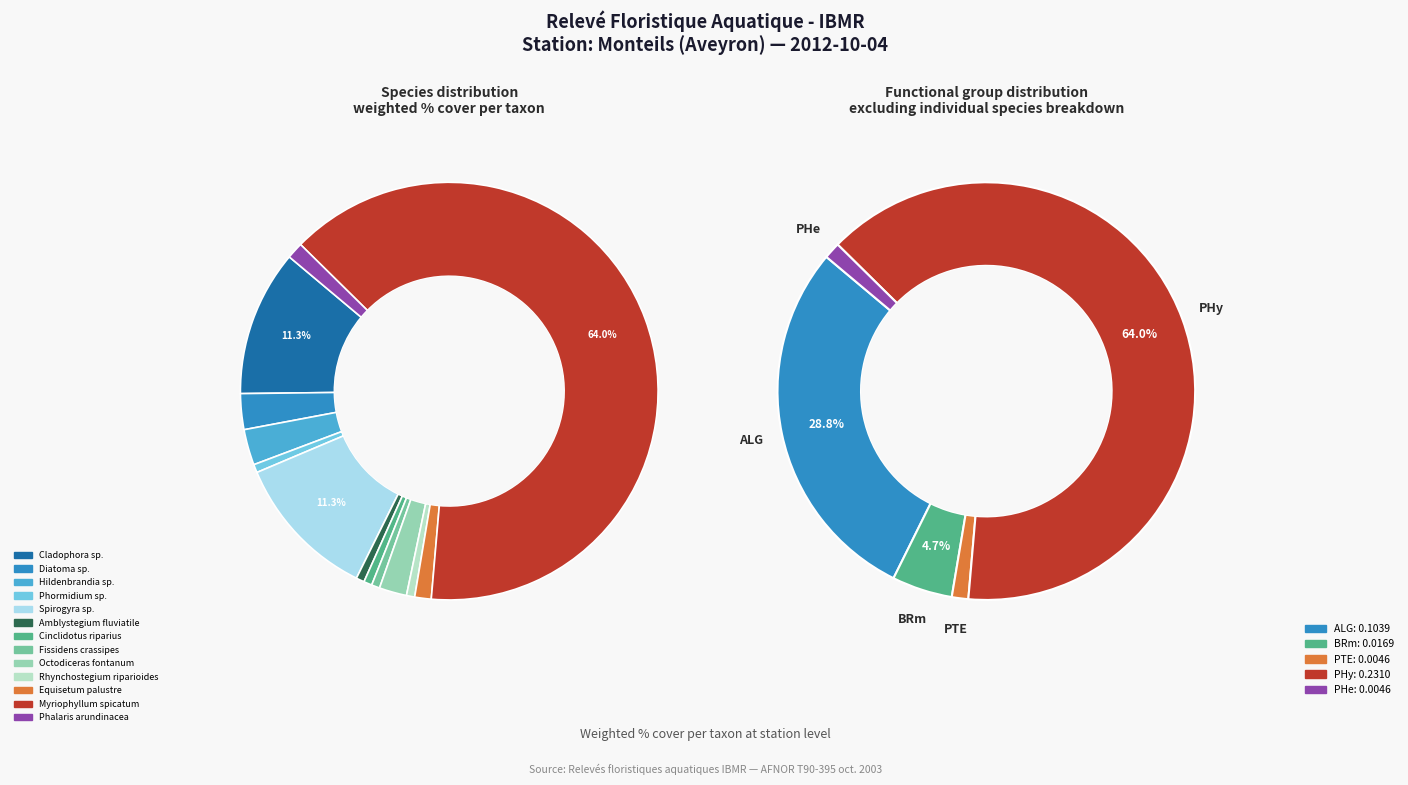

Is there a majority slice in this chart?

Yes